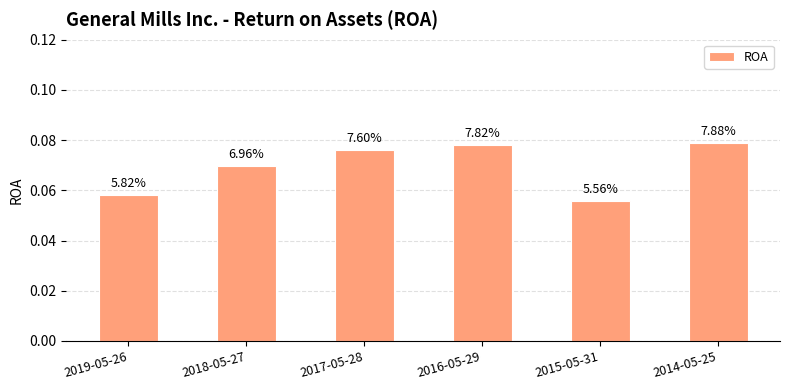

True or false: the data shows 0.0 at 2018-05-27.

False